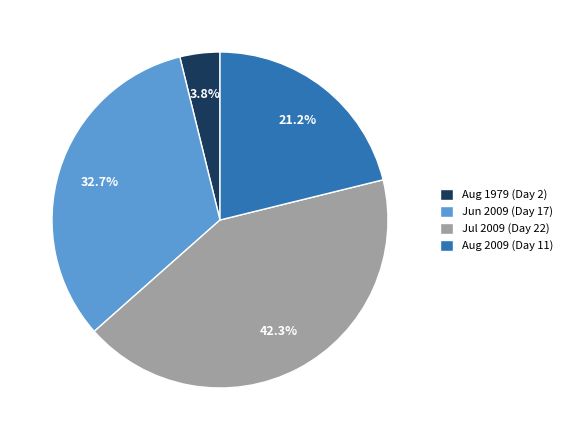

Between Jun 2009 (Day 17) and Aug 1979 (Day 2), which is larger?

Jun 2009 (Day 17)